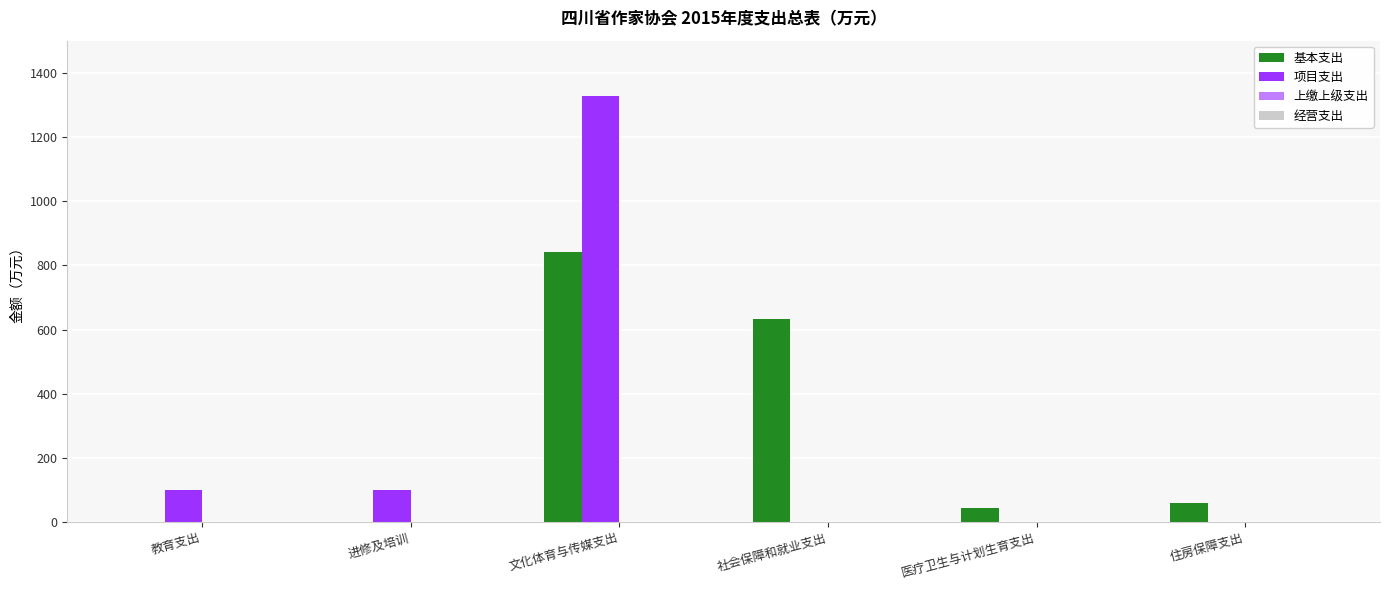

What is the sum of the 基本支出 values at 医疗卫生与计划生育支出 and 住房保障支出?

104.4